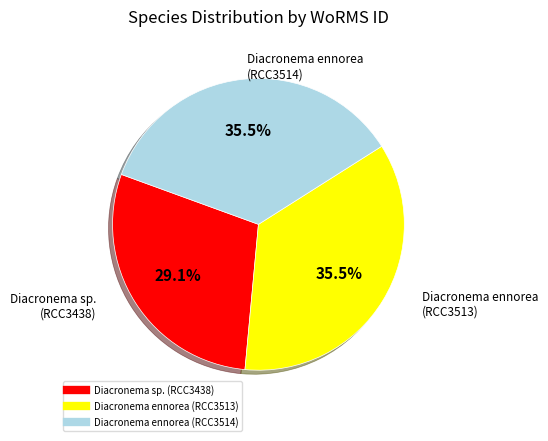

To the nearest percent, what is the average slice percentage?

33%